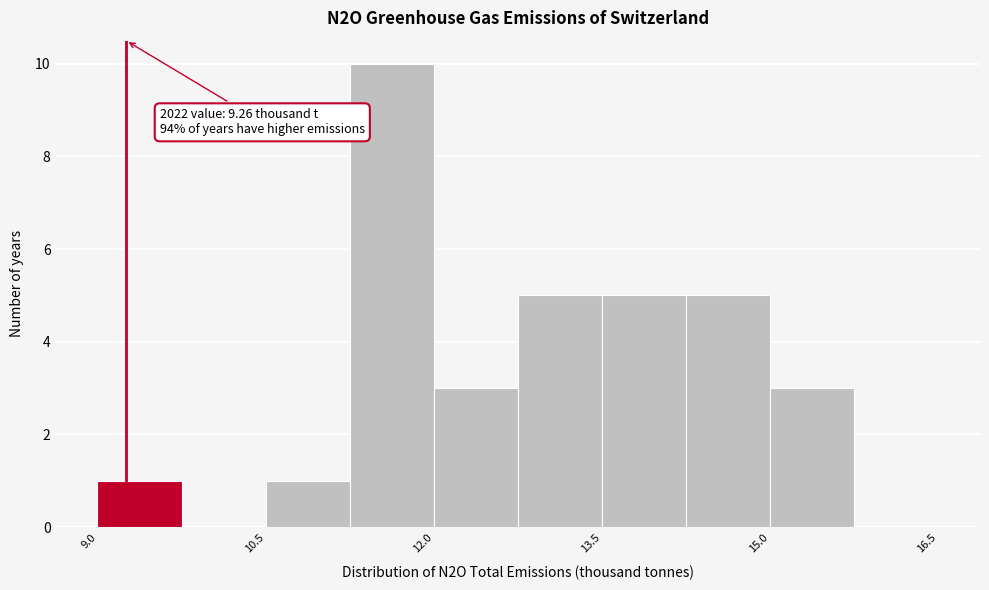

Read against the x-axis, roughly where is the centre of the tallest bar?

11.6